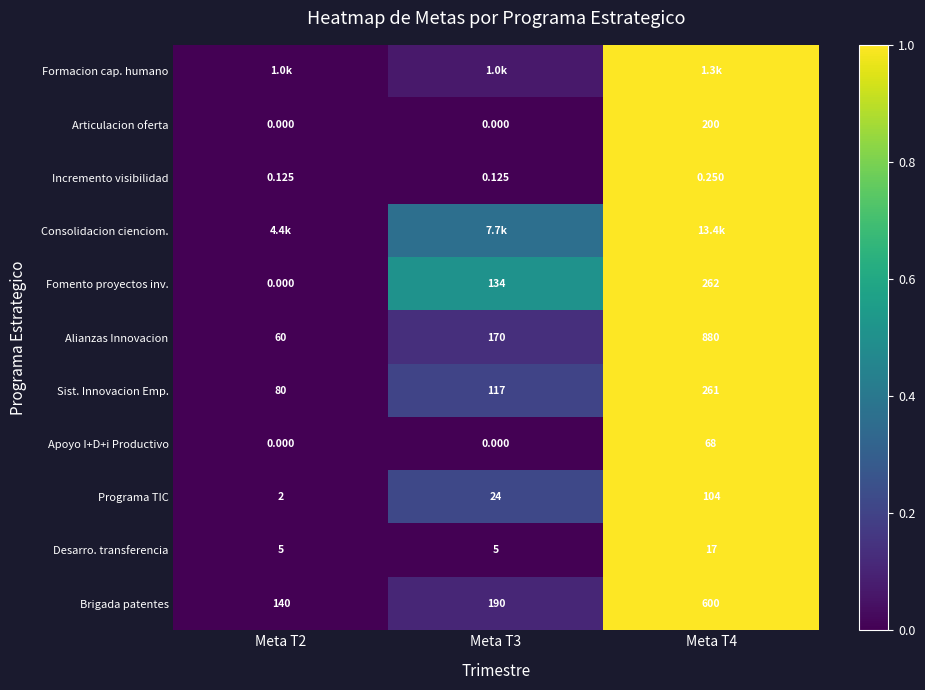

At how many categories does at least one series exceed 0?

2